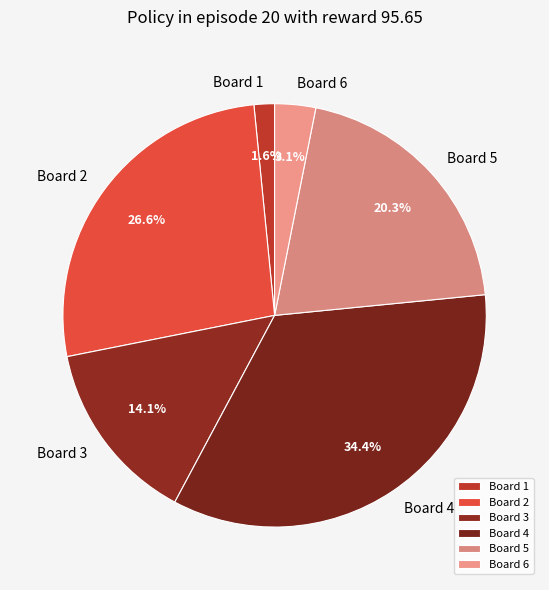

To the nearest percent, what portion does Board 5 represent?

20%